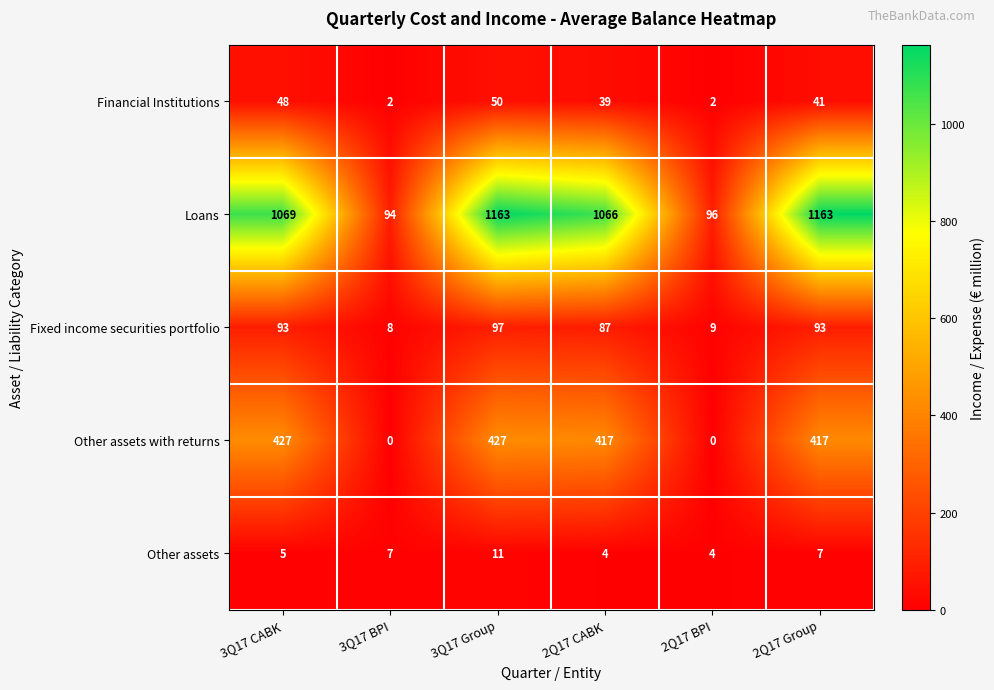

List the series in order of their peak value, lowest first.

Other assets, Financial Institutions, Fixed income securities portfolio, Other assets with returns, Loans